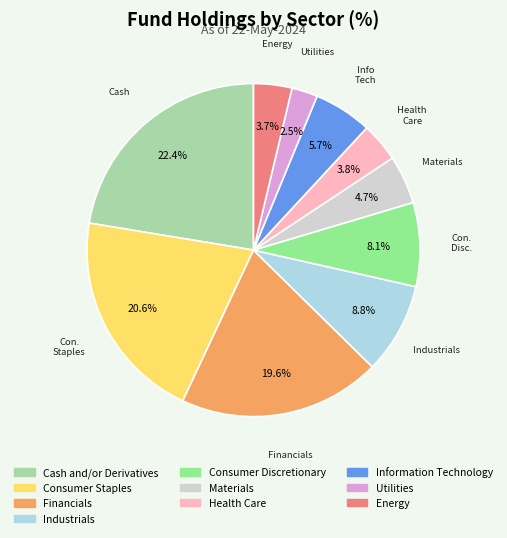

Is there any slice that represents more than half of the pie?

No